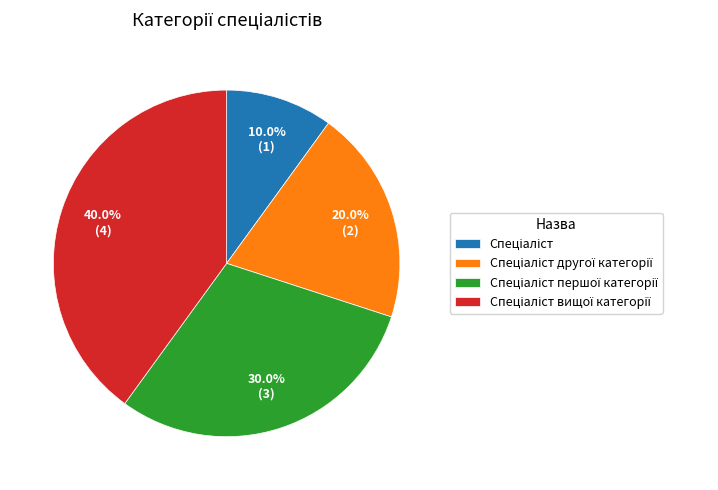

Is there a majority slice in this chart?

No